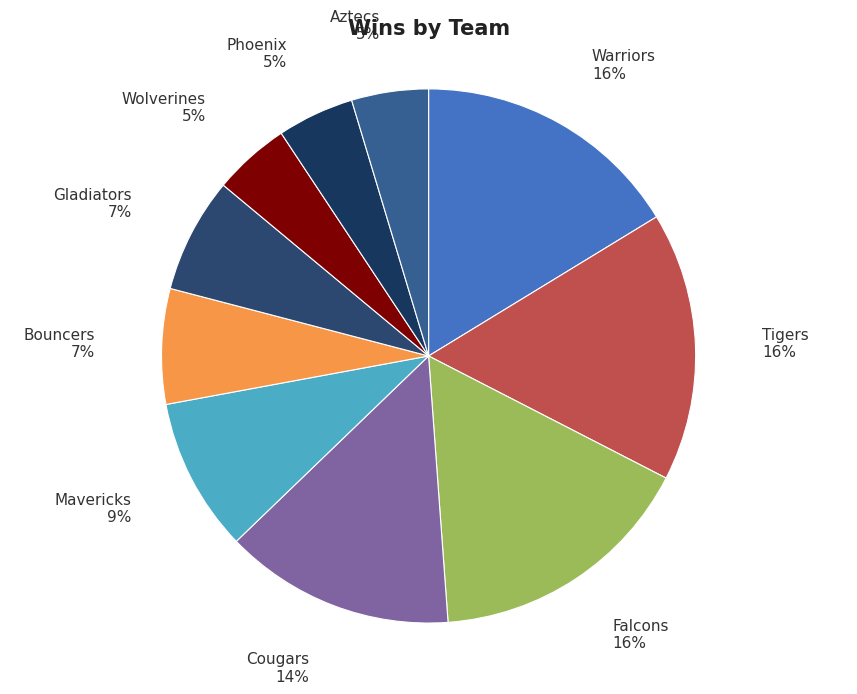

What is the ratio of the value at Falcons to the value at Warriors?

1.0